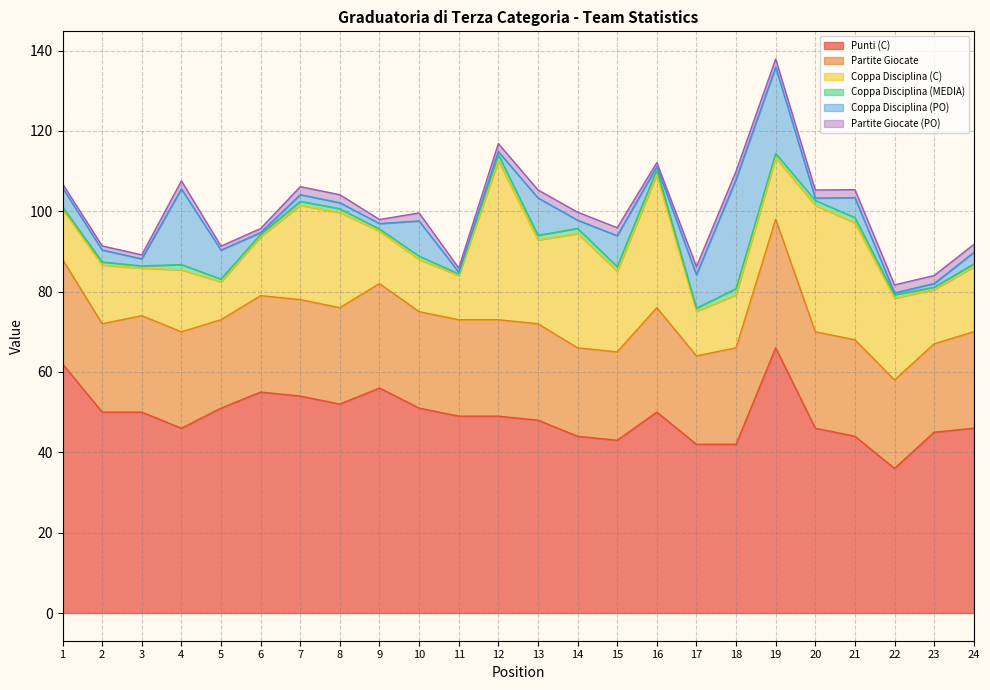

What is the total value across all series at 18?

110.0